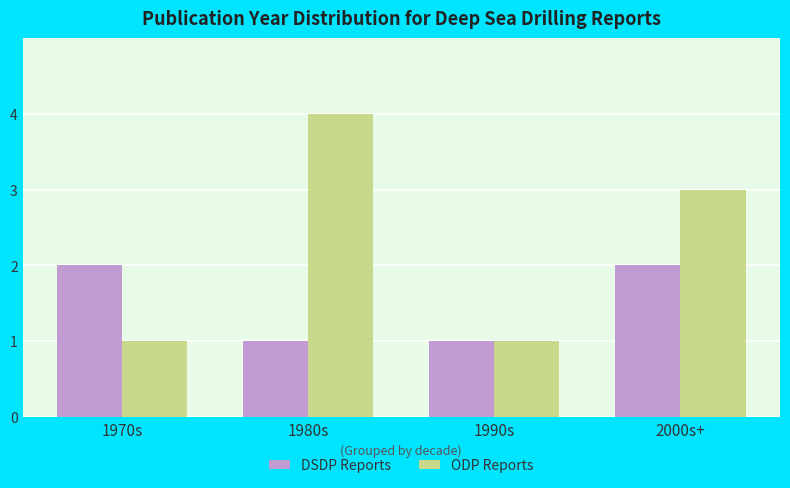

What is the total value across all series at 2000s+?

5